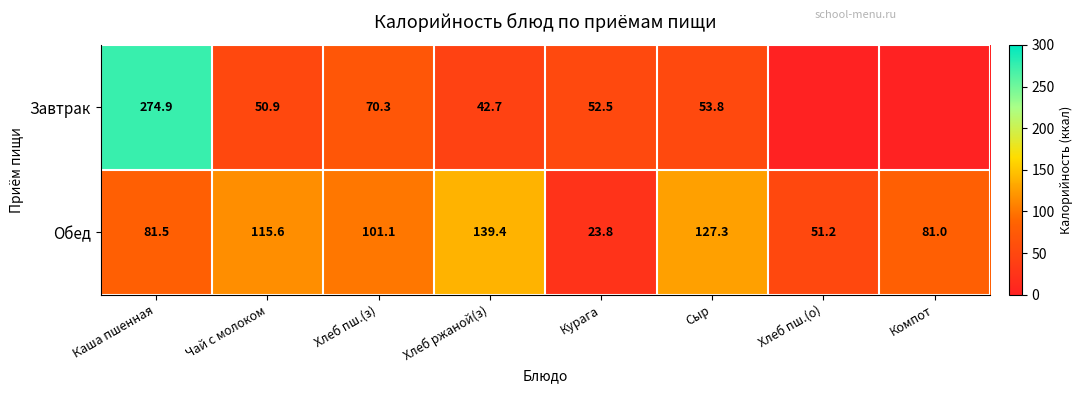

How many series are shown in this chart?

2